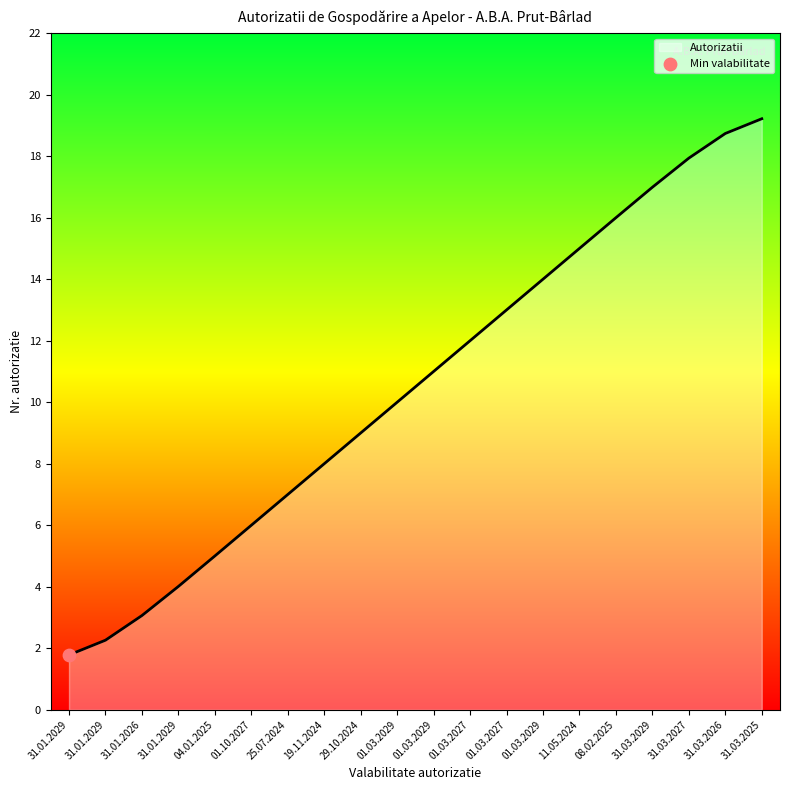

What is the ratio of the value at 19.11.2024 to the value at 01.03.2027?

0.6